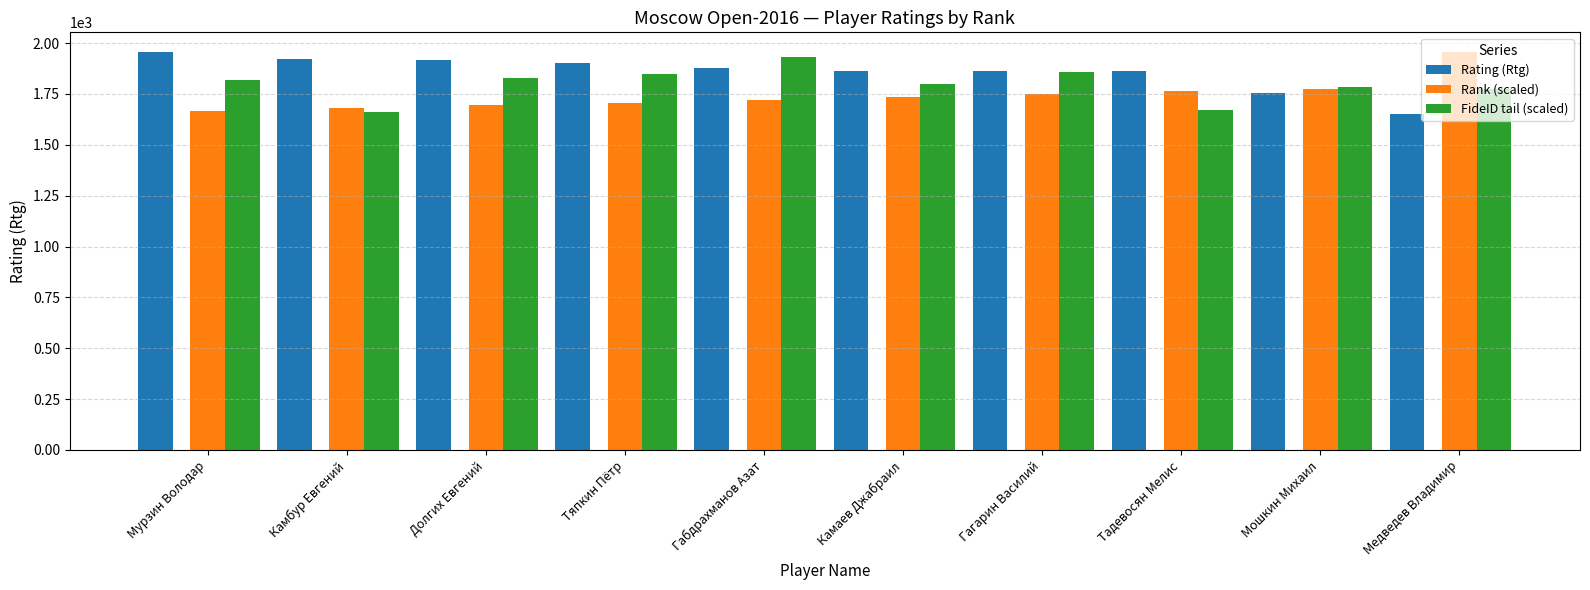

The FideID tail (scaled) series shows 1857.5 at Гагарин Василий. True or false?

True